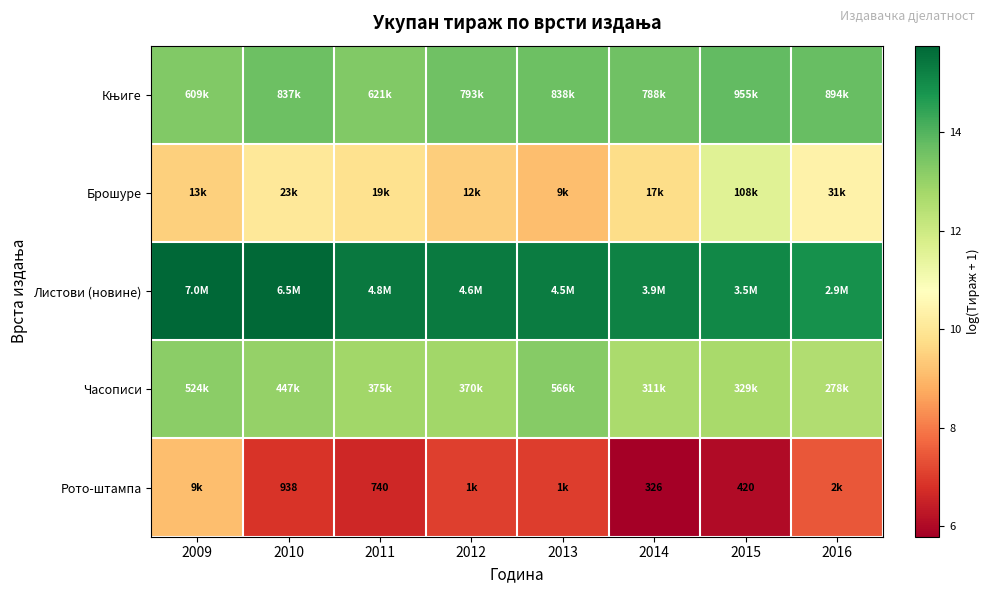

How many data points does each series have?

8